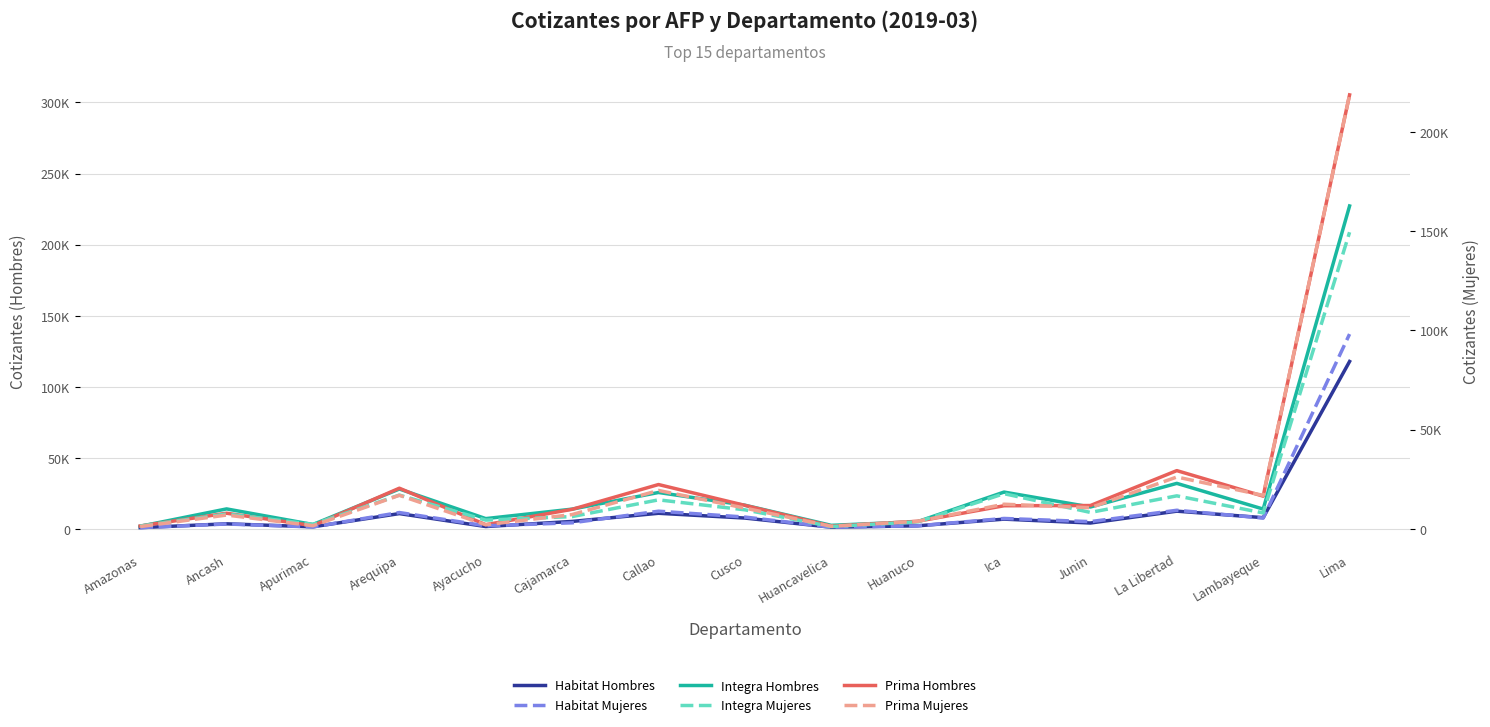

List the labels in order of Prima Mujeres value, smallest first.

Amazonas, Huancavelica, Apurimac, Ayacucho, Huanuco, Ancash, Cajamarca, Cusco, Junin, Ica, Lambayeque, Arequipa, Callao, La Libertad, Lima